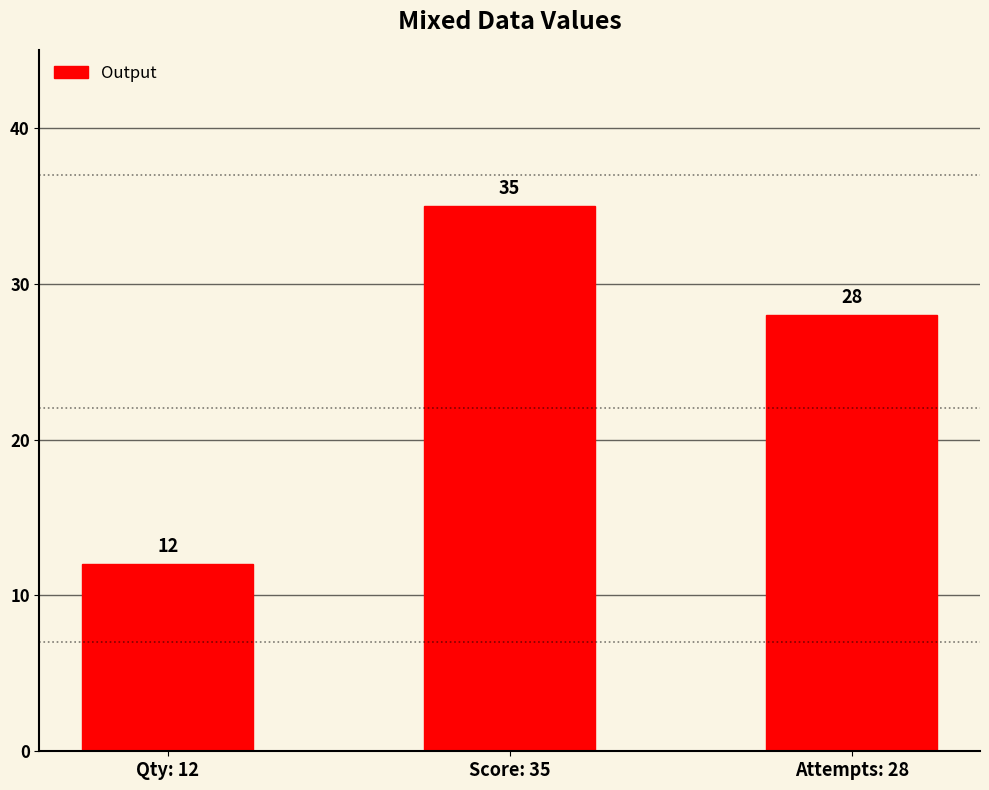

How many series are shown in this chart?

1